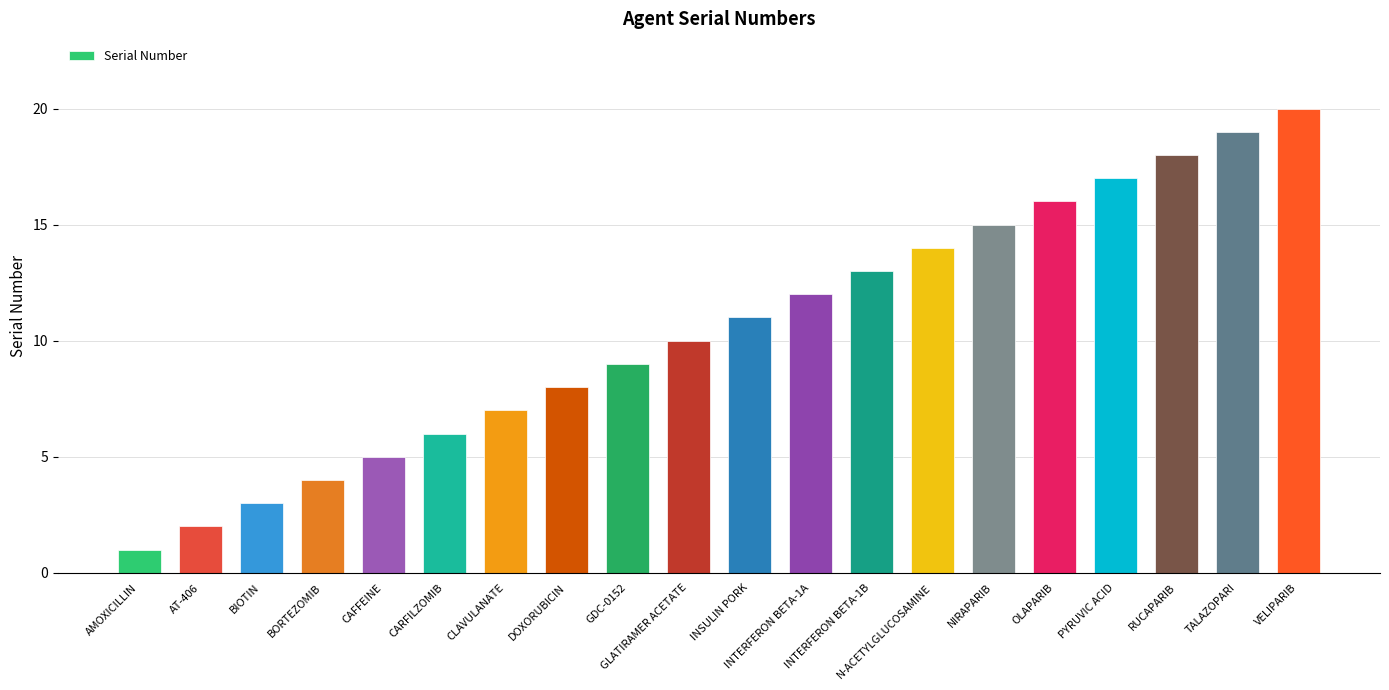

List the labels in order of value, smallest first.

AMOXICILLIN, AT-406, BIOTIN, BORTEZOMIB, CAFFEINE, CARFILZOMIB, CLAVULANATE, DOXORUBICIN, GDC-0152, GLATIRAMER ACETATE, INSULIN PORK, INTERFERON BETA-1A, INTERFERON BETA-1B, N-ACETYLGLUCOSAMINE, NIRAPARIB, OLAPARIB, PYRUVIC ACID, RUCAPARIB, TALAZOPARI, VELIPARIB